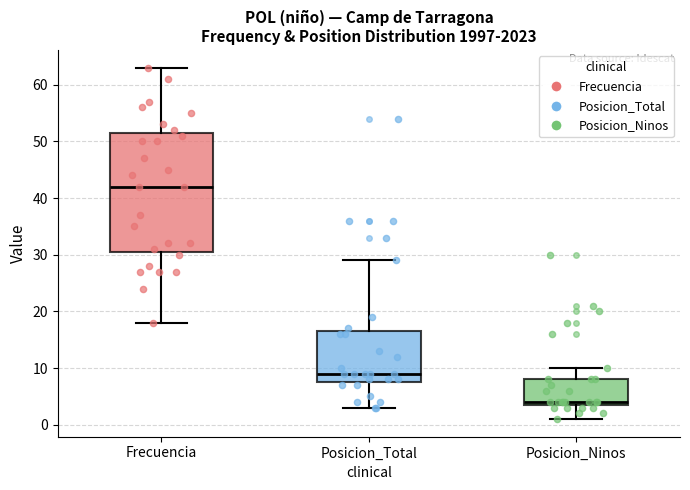

Which box is the tallest, from its lower edge to its upper edge?

Frecuencia